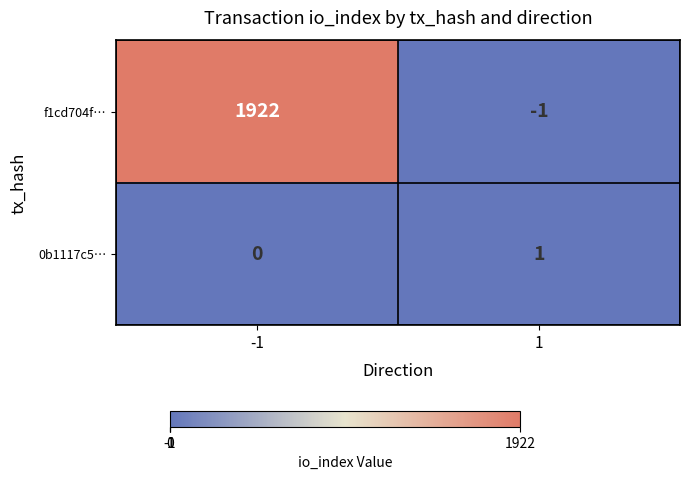

Between -1 and 1, which series saw the biggest shift?

f1cd704f…